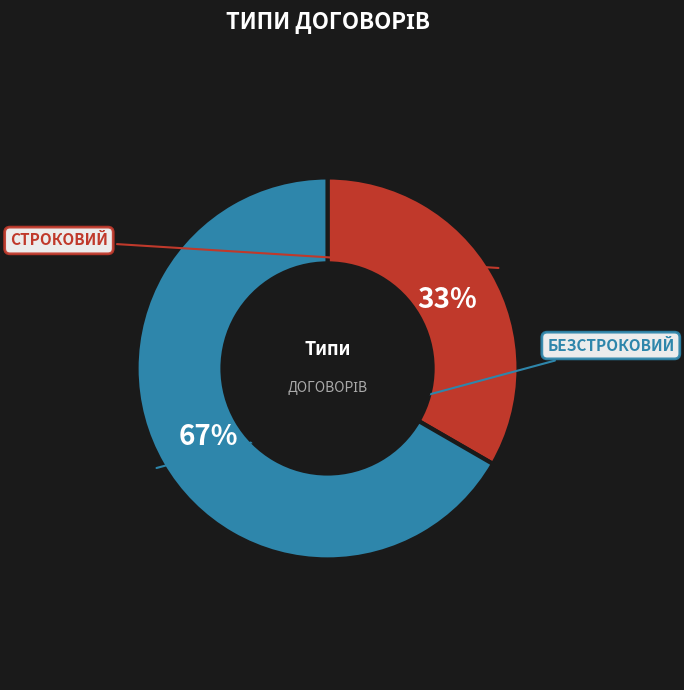

Does any single category account for the majority?

Yes